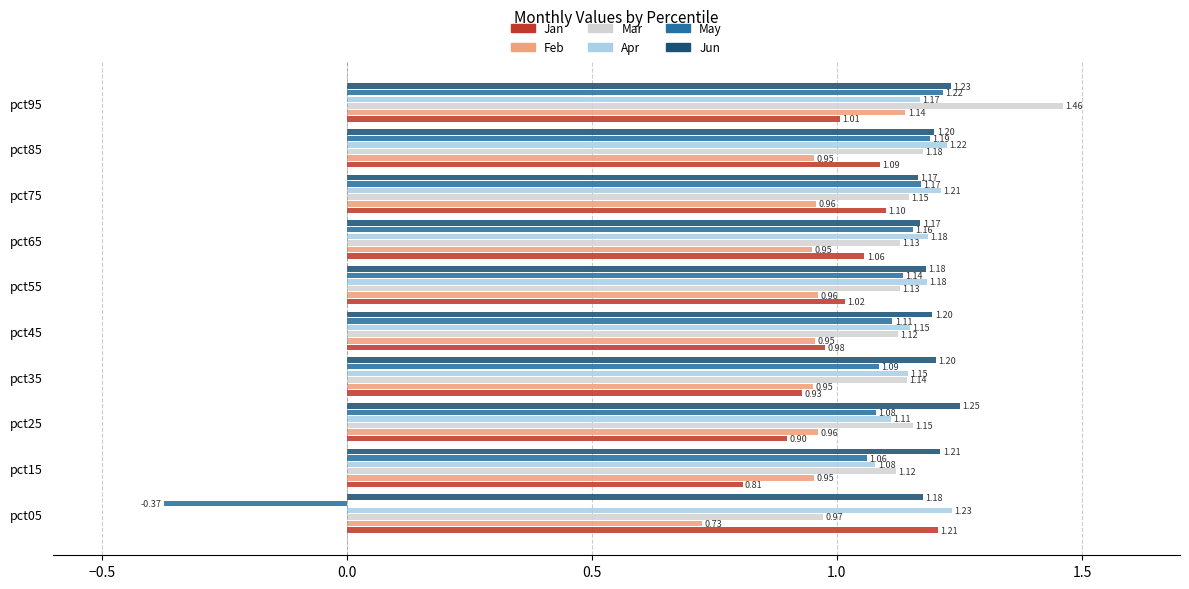

How many data points in May are less than 1?

1